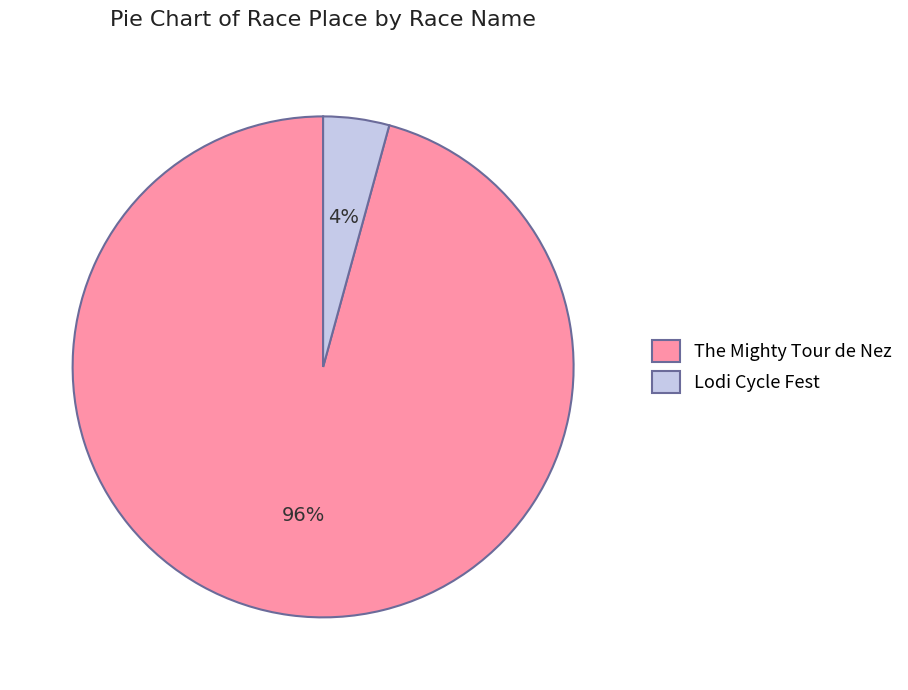

Count the number of slices in the pie.

2